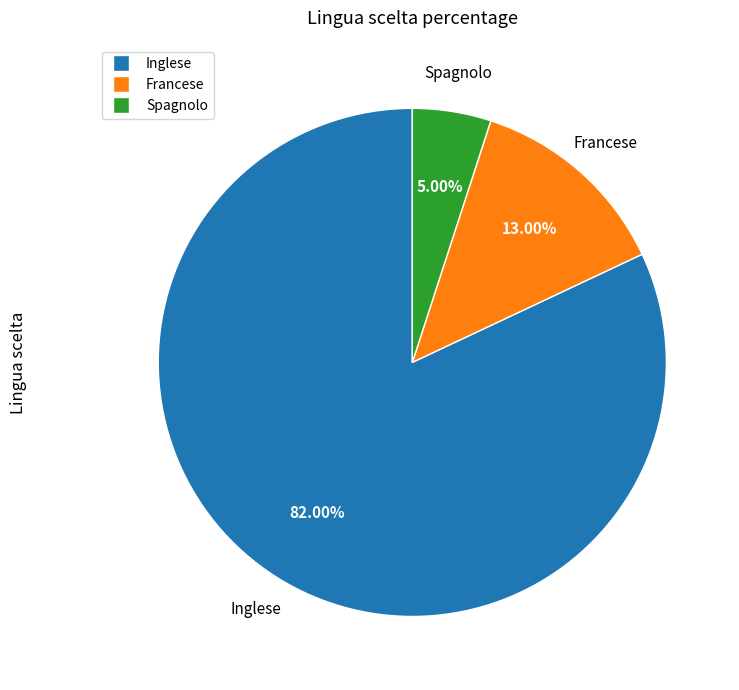

What percentage is the Inglese slice, to the nearest percent?

82%